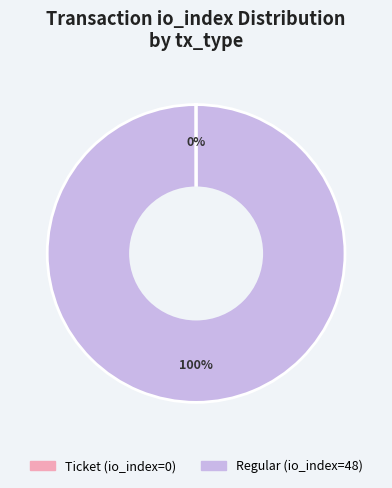

What percentage is the Regular slice, to the nearest percent?

100%